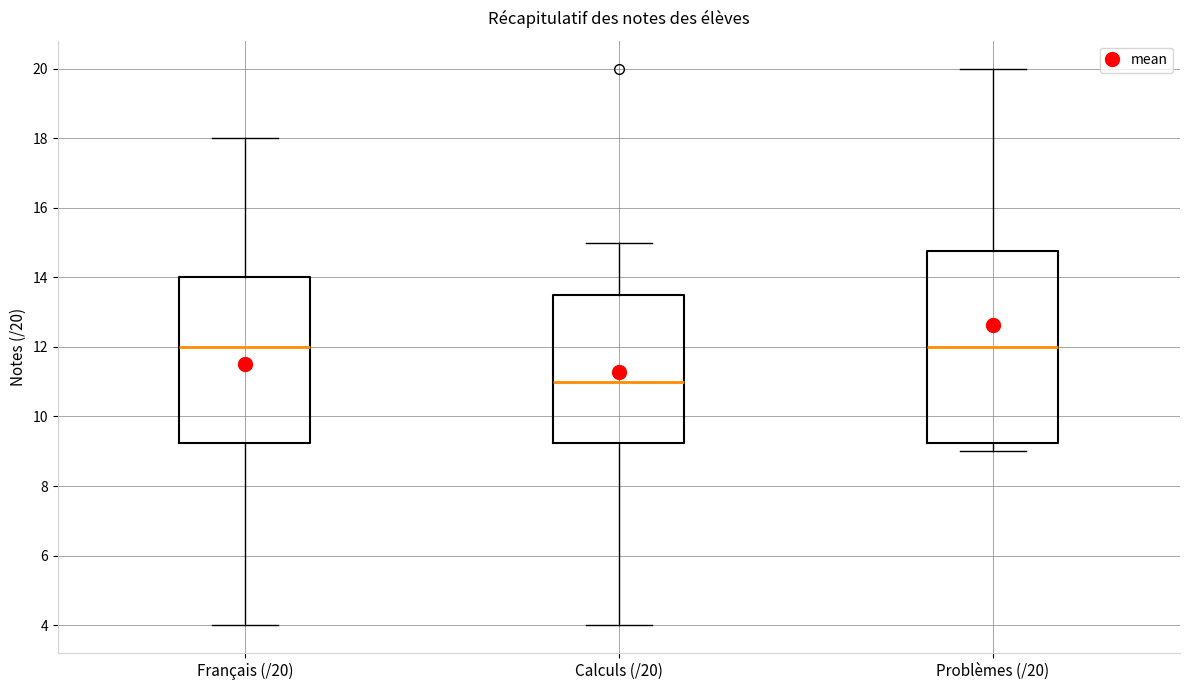

Reading left to right, transcribe this box plot: for each box, give where its median line is, the range the box spans, and where its two whiskers end, as read against the y-axis. The values are not printed on the chart, so give them approximately, as read against the axis.

Français (/20): median 12.0, box 9.2 to 14.0, whiskers 4.0 to 18.0
Calculs (/20): median 11.0, box 9.2 to 13.6, whiskers 4.0 to 15.0
Problèmes (/20): median 12.0, box 9.2 to 14.8, whiskers 9.0 to 20.0